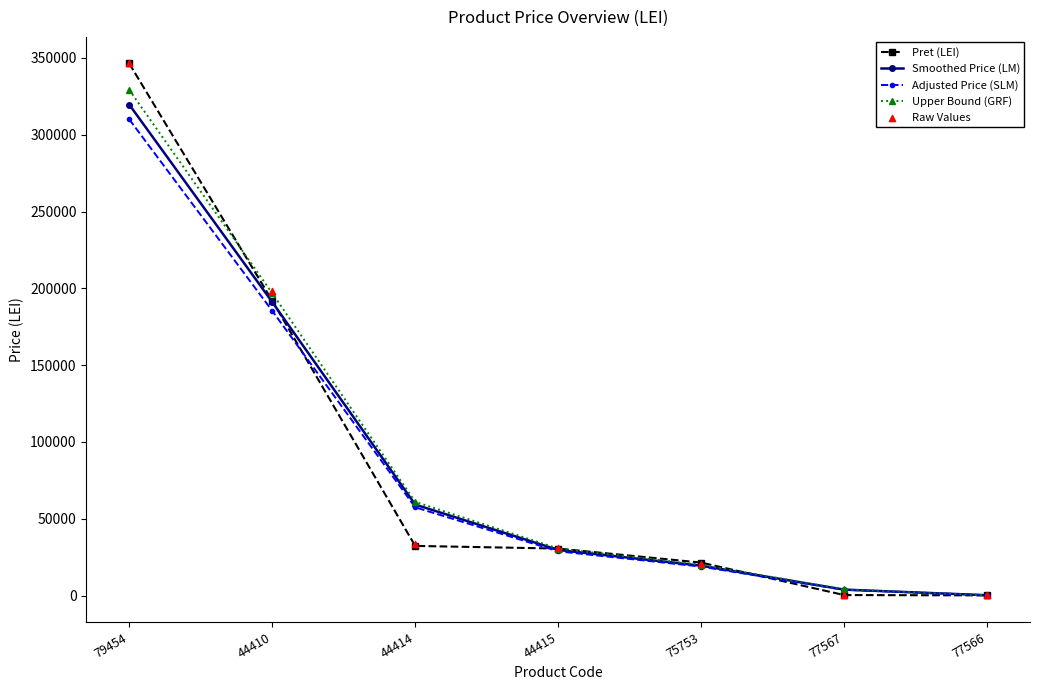

Which series reaches the minimum Y coordinate?

Raw Values